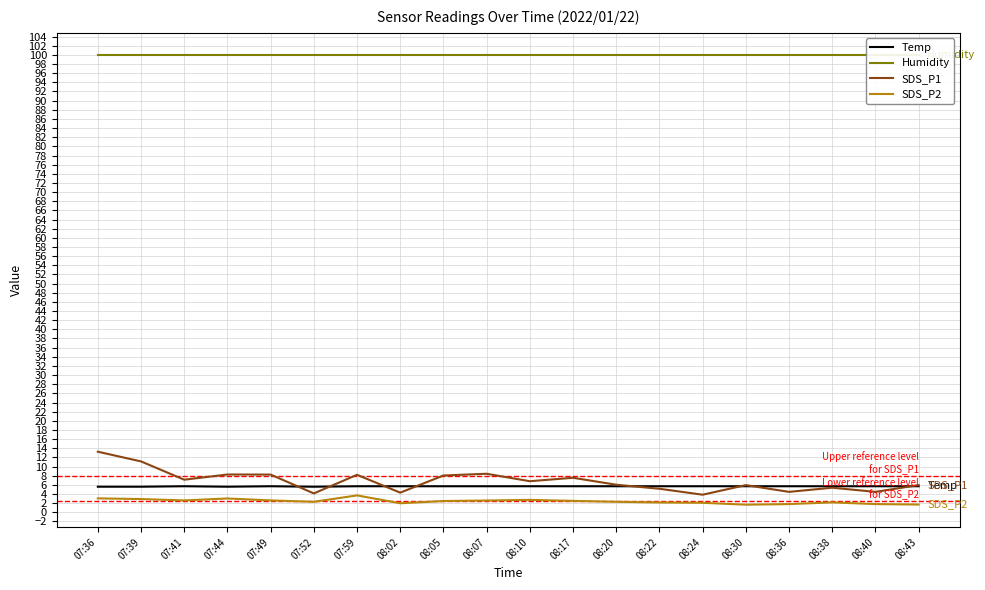

What are all the series names shown in the legend?

Temp, Humidity, SDS_P1, SDS_P2